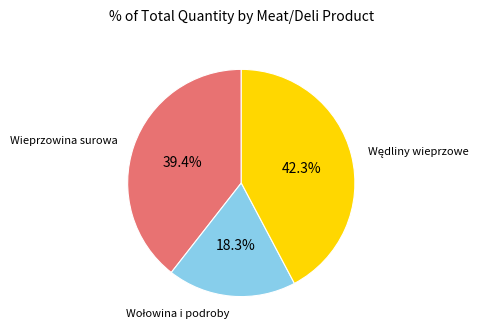

Count the number of slices in the pie.

3